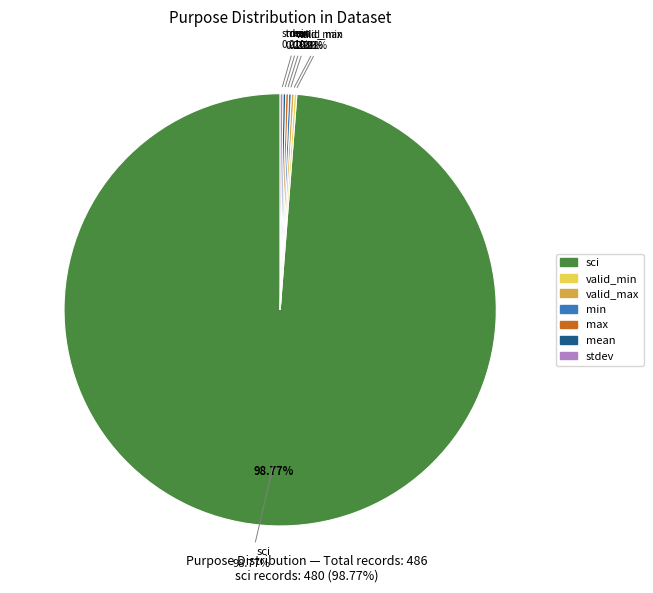

Is there a majority slice in this chart?

Yes